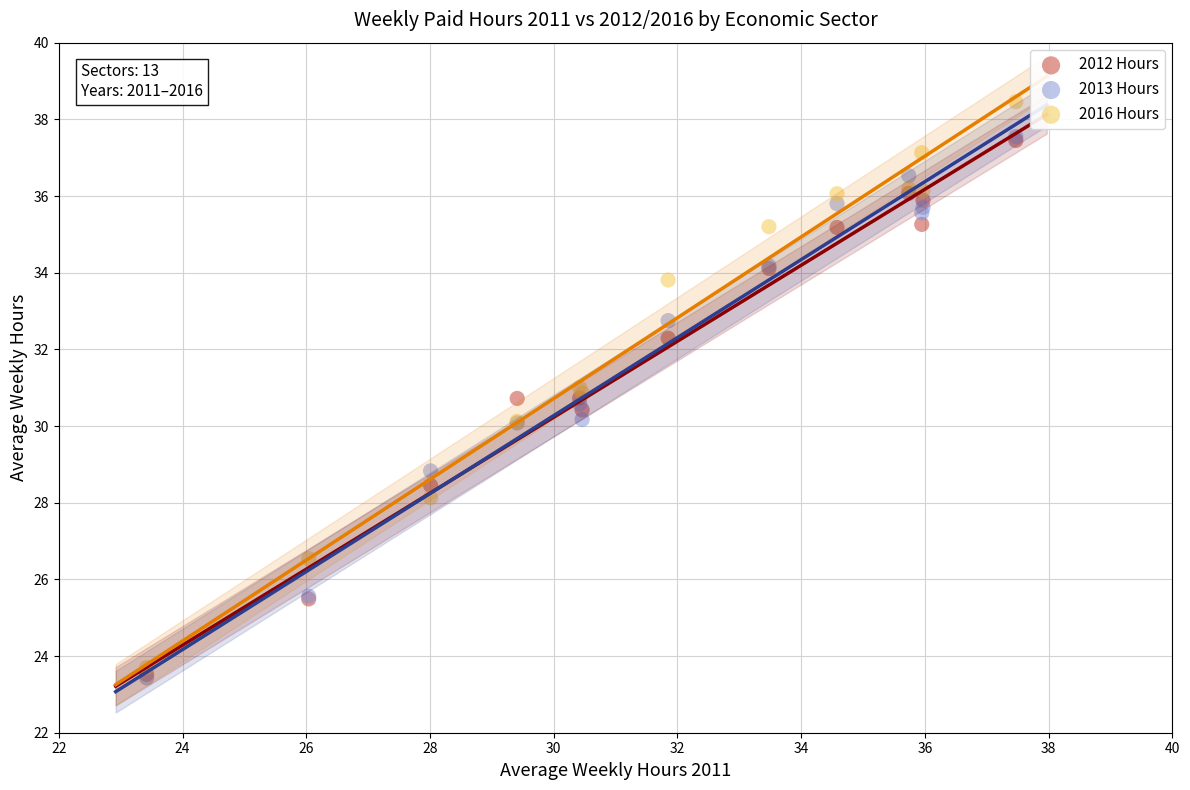

Which series has the widest spread of Y values?

2016 Hours